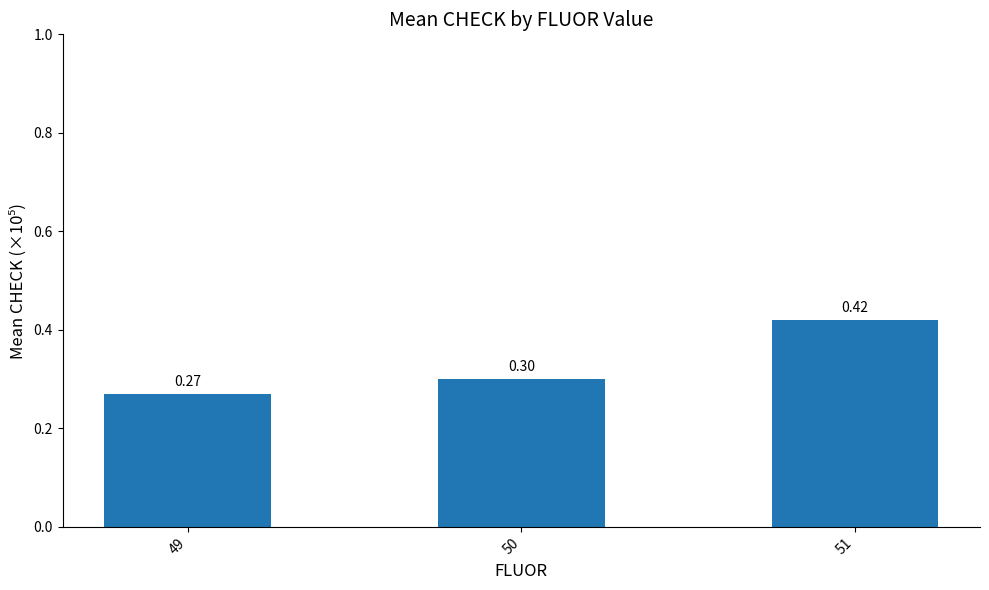

Is it true that the value at 49 is 0.3?

True